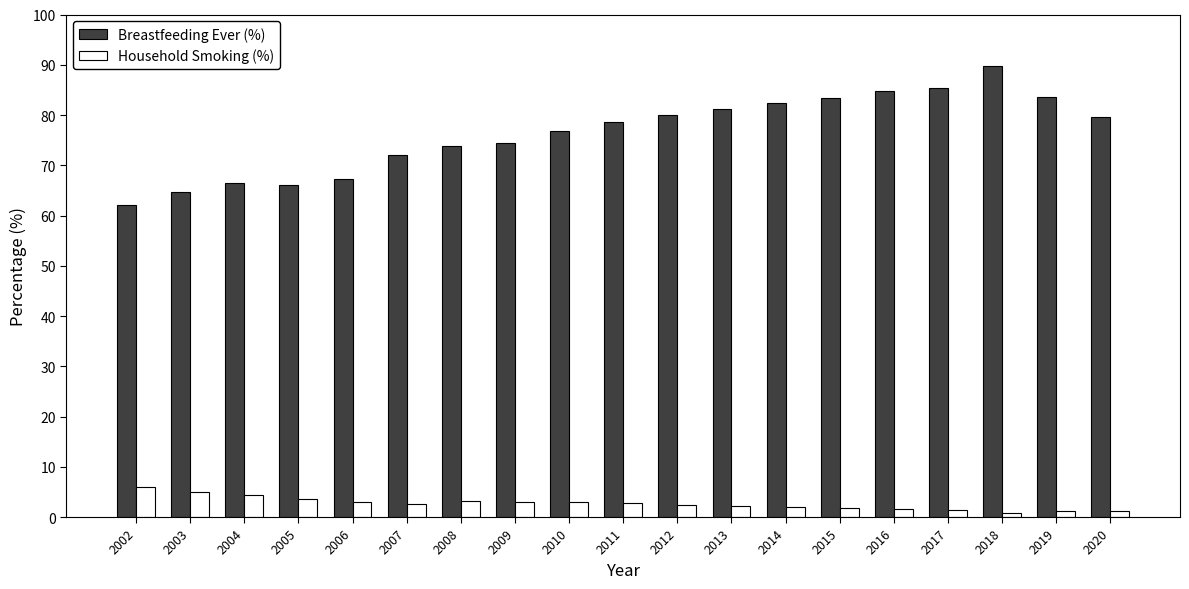

At how many categories does at least one series exceed 48?

19